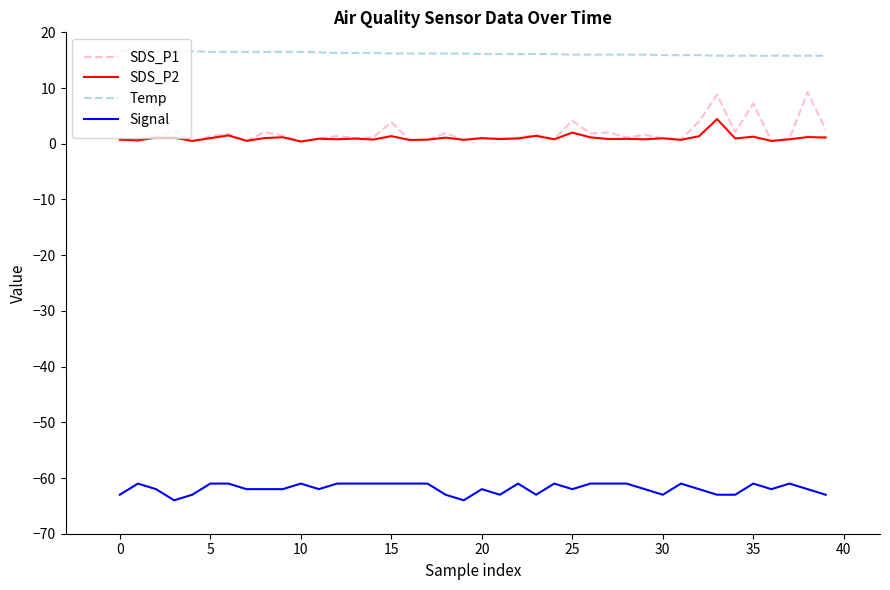

True or false: SDS_P1 and Temp cross at least once.

False